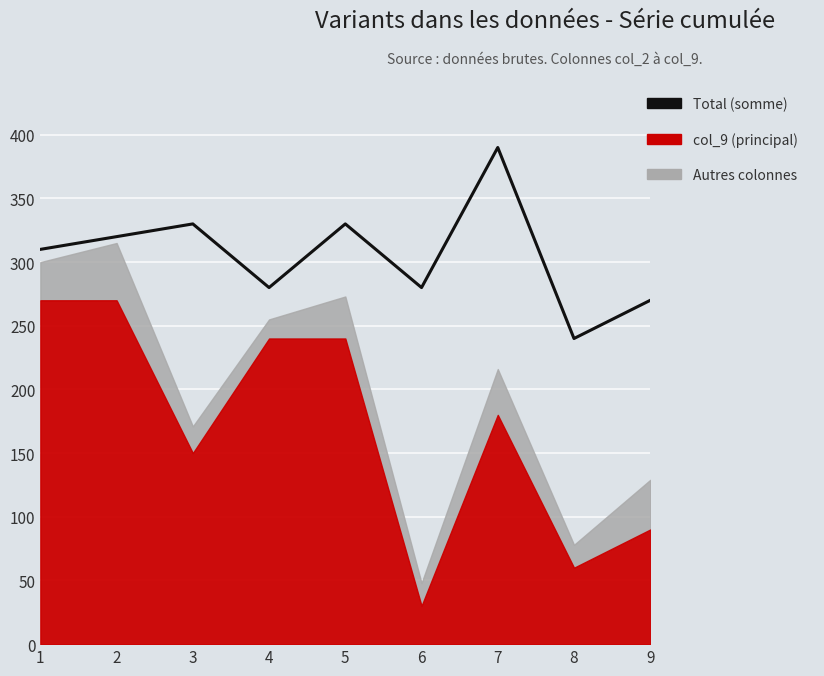

List the labels in order of value, largest first.

7, 3, 5, 2, 1, 4, 6, 9, 8